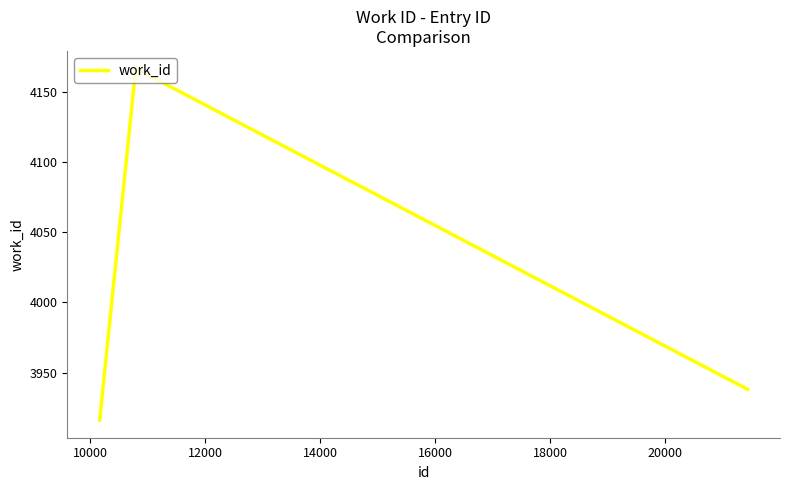

What is the smallest value displayed?

3916